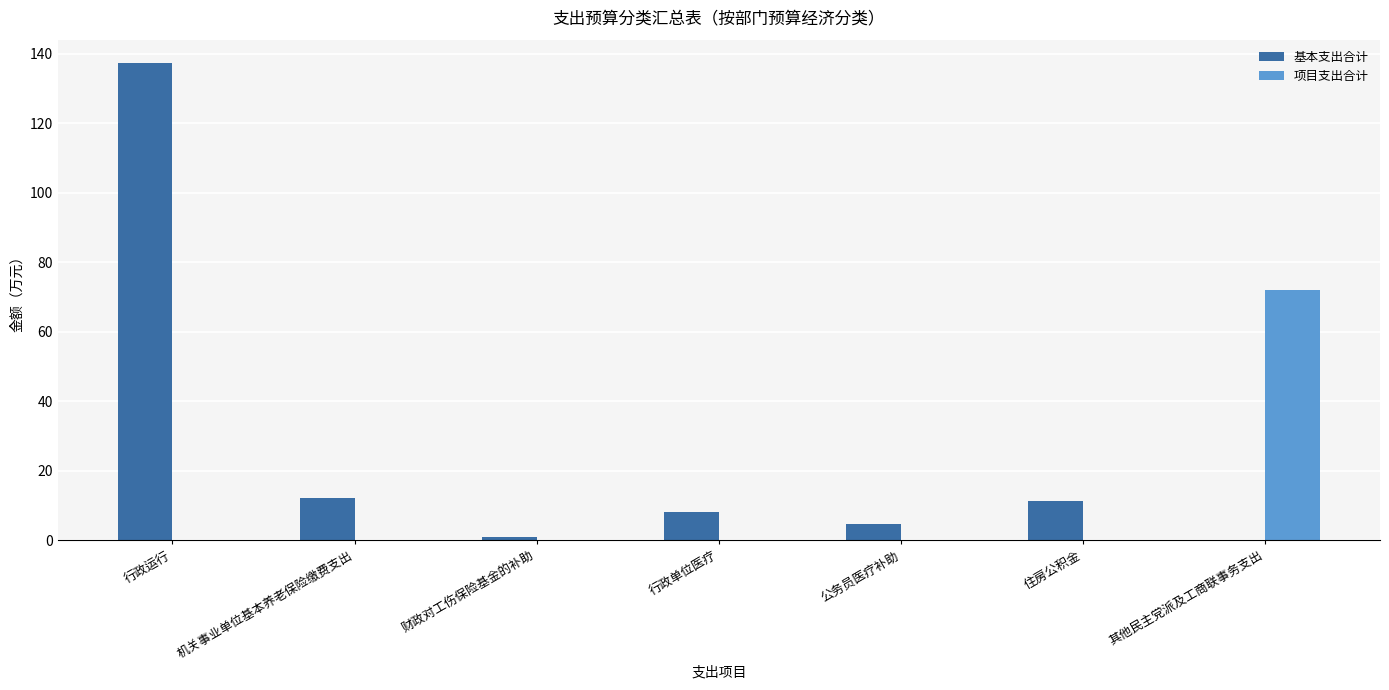

Are the bars horizontal?

No